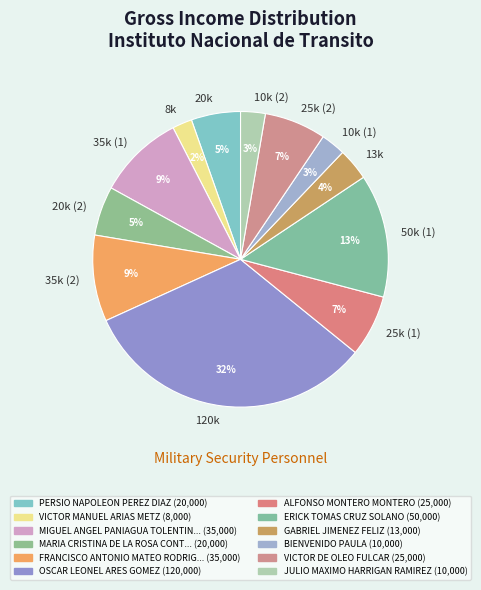

Does any single category account for the majority?

No